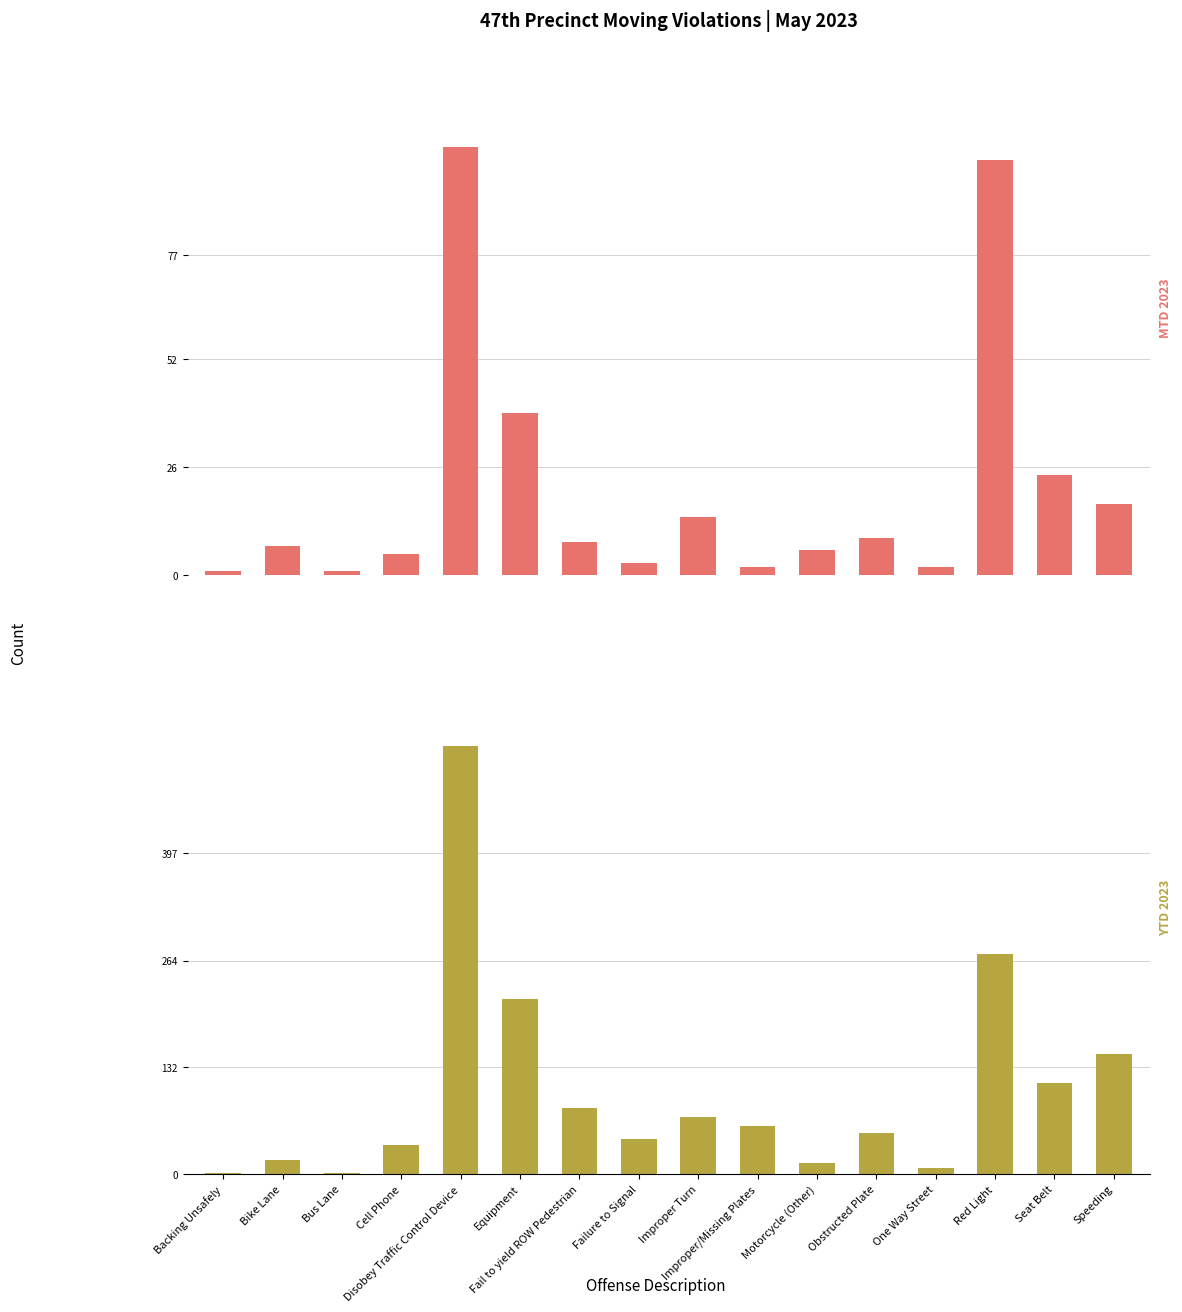

What is the difference between the maximum and minimum values in the MTD 2023 series?

102